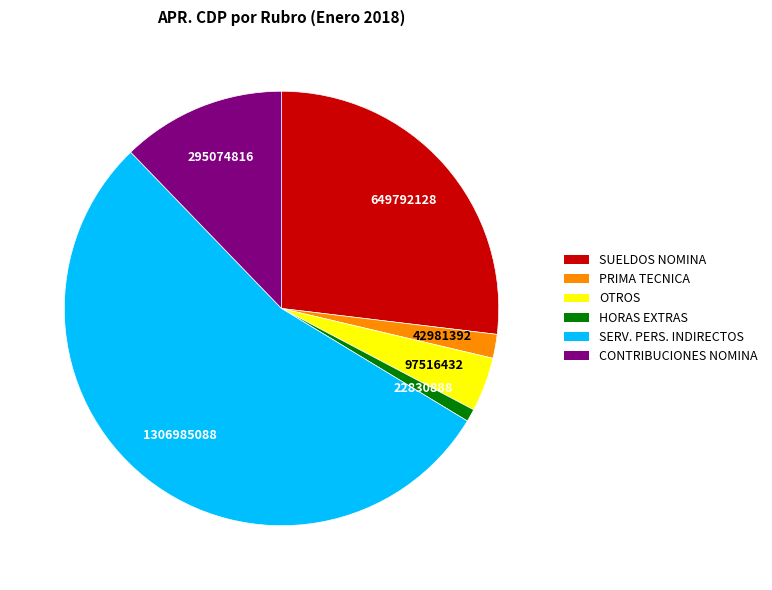

Approximately how many times larger is the value at SERV. PERS. INDIRECTOS compared to HORAS EXTRAS?

57.2